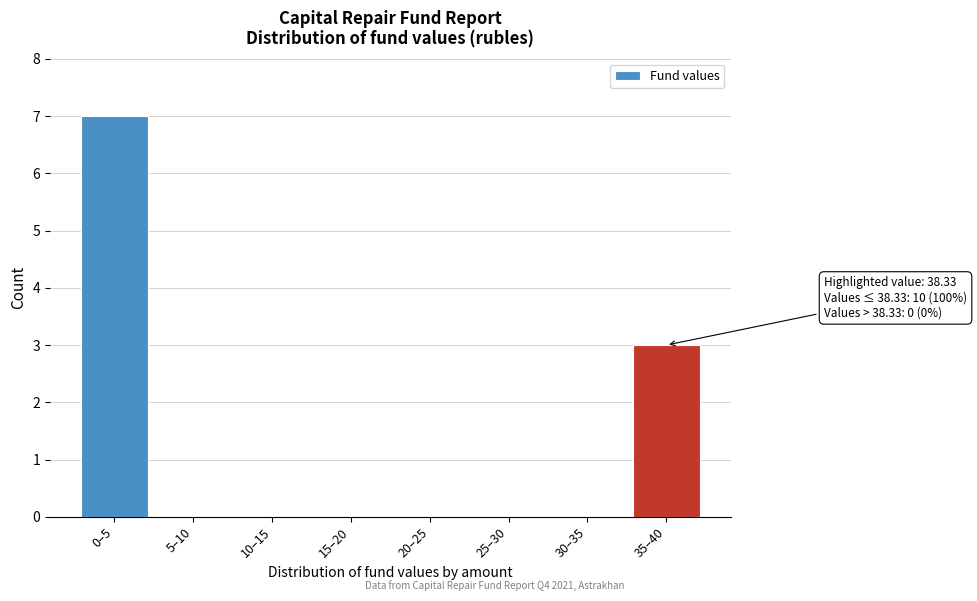

Reading right to left, list all the values displayed in this chart.

35–40=3	30–35=0	25–30=0	20–25=0	15–20=0	10–15=0	5–10=0	0–5=7